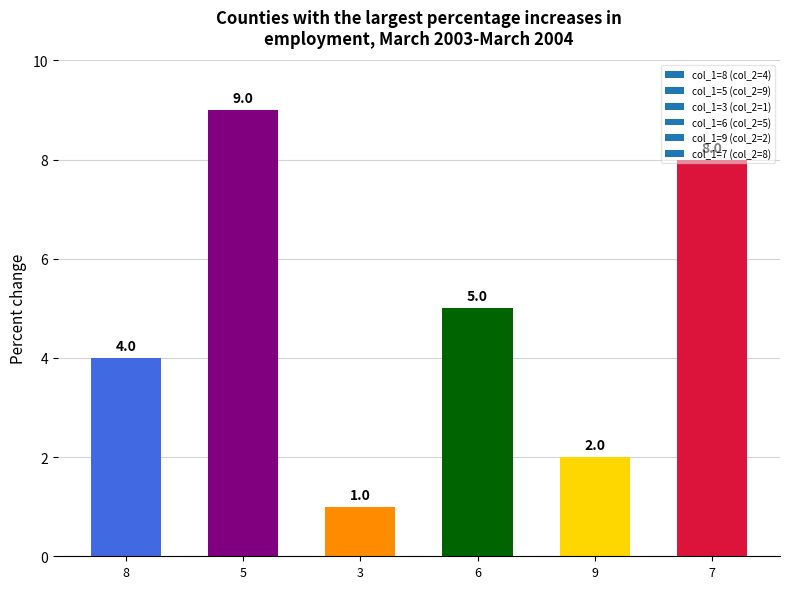

The value at 8 is 4. True or false?

True